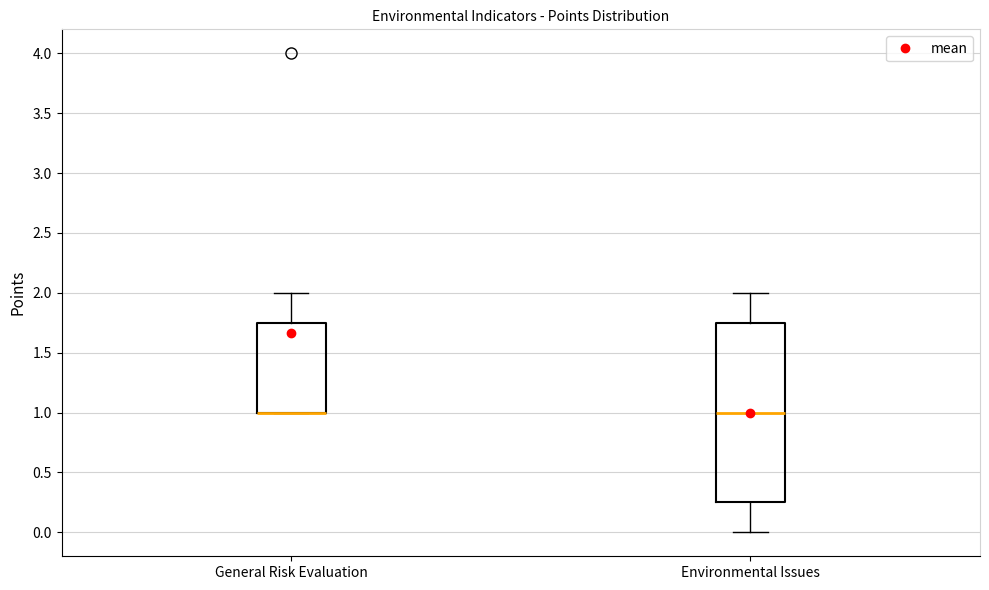

Where does the upper whisker of the box for General Risk Evaluation end on the y-axis? The values are not printed on the chart, so give them approximately, as read against the axis.

2.00